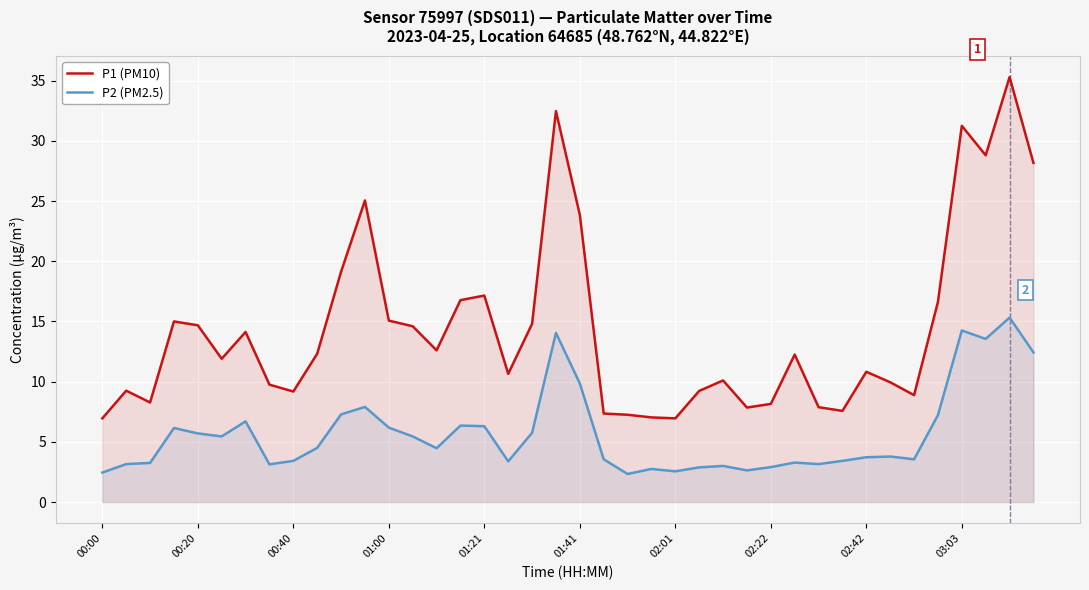

What is the greatest value displayed?

35.3